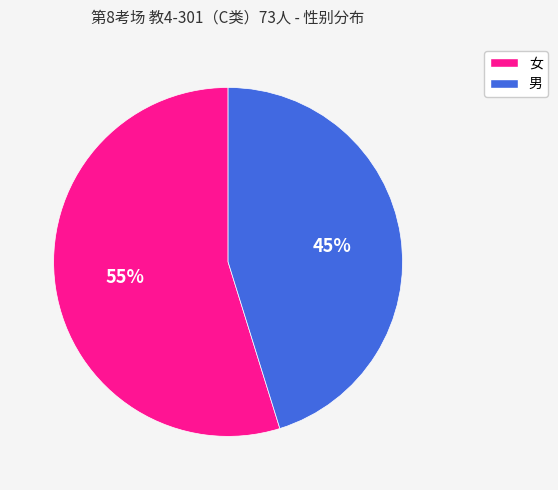

Rank the categories by value from lowest to highest.

男, 女